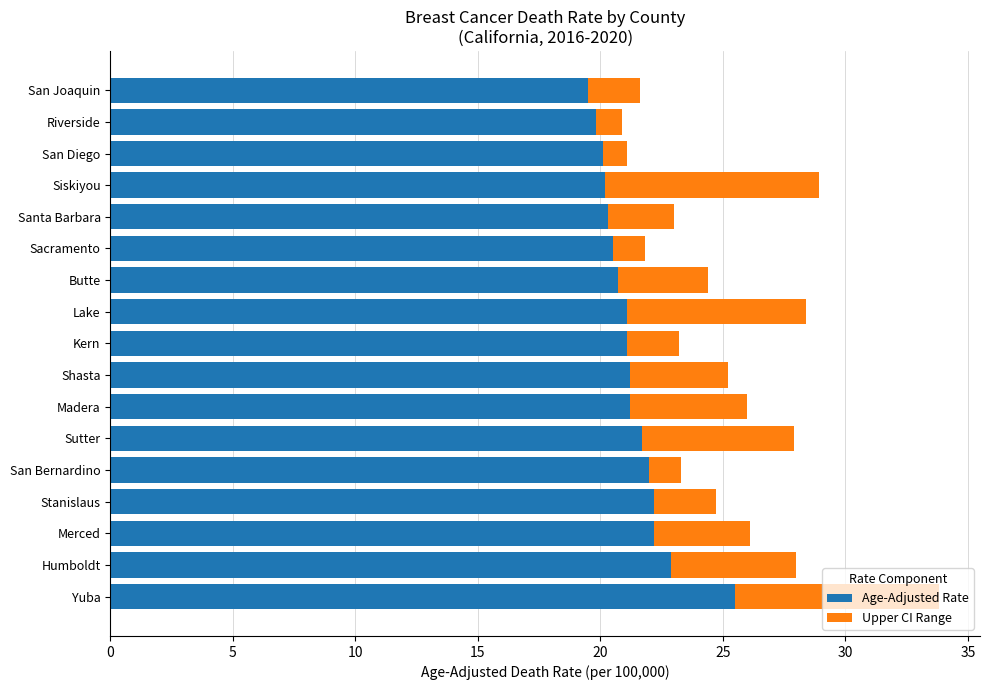

The Age-Adjusted Rate series shows 22.2 at Stanislaus. True or false?

True